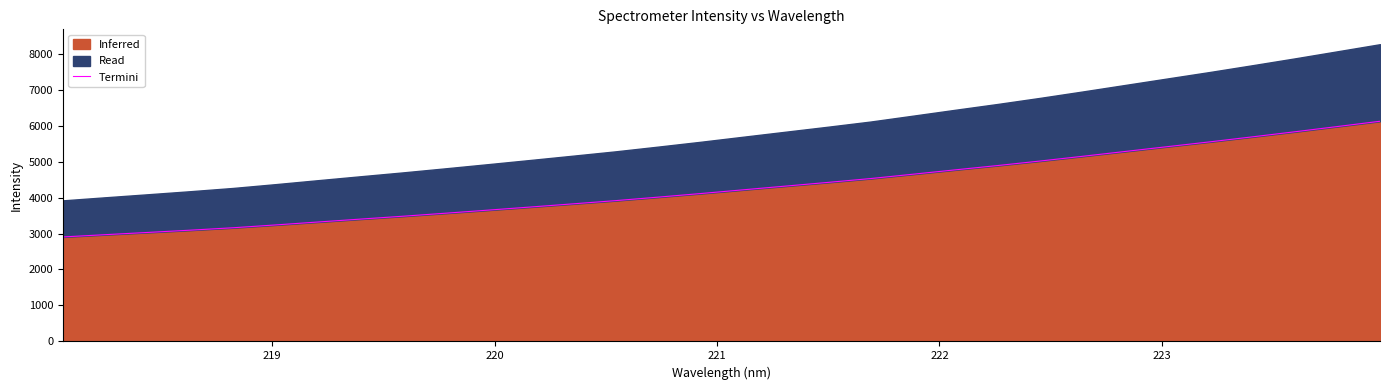

What is the average value?

4288.0